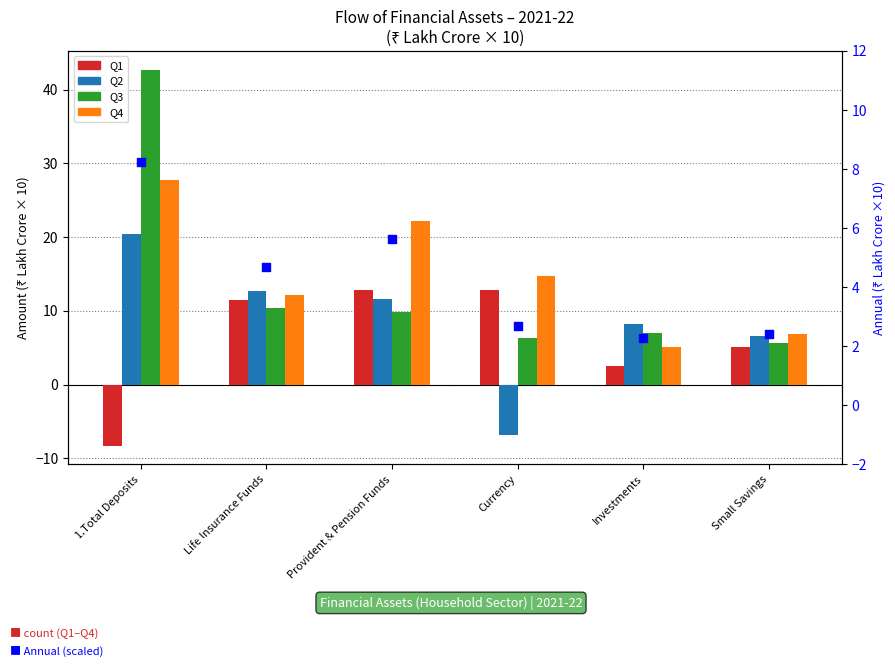

Is the value of Q2 at Small Savings greater than the value of Annual (₹100 cr) at Currency?

Yes